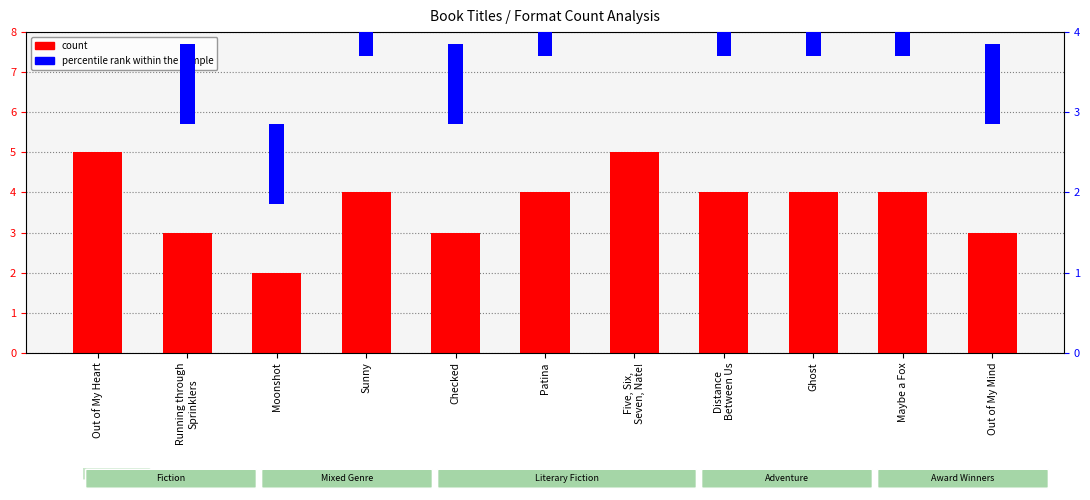

Rank the series by their average value, from lowest to highest.

percentile rank within the sample, count